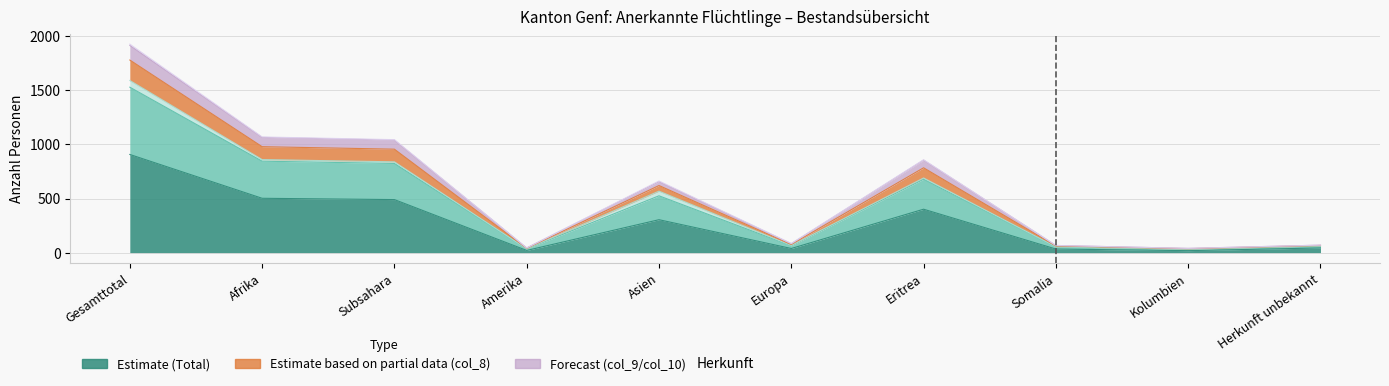

At which category does the chart reach its minimum across all series?

Kolumbien